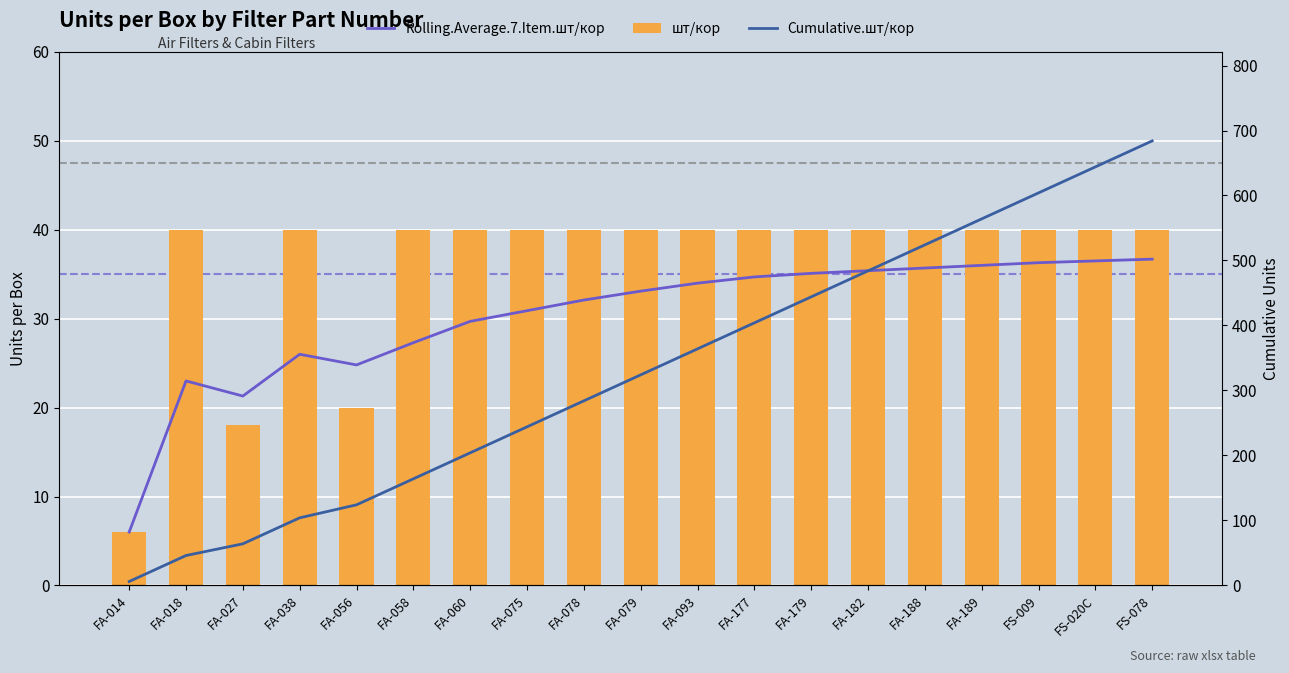

Which series has the largest total across all categories?

Cumulative.шт/кор